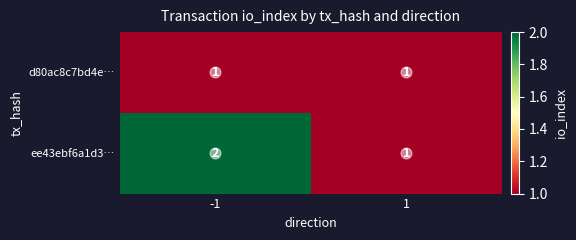

What is the sum of all ee43ebf6a1d3… values?

3